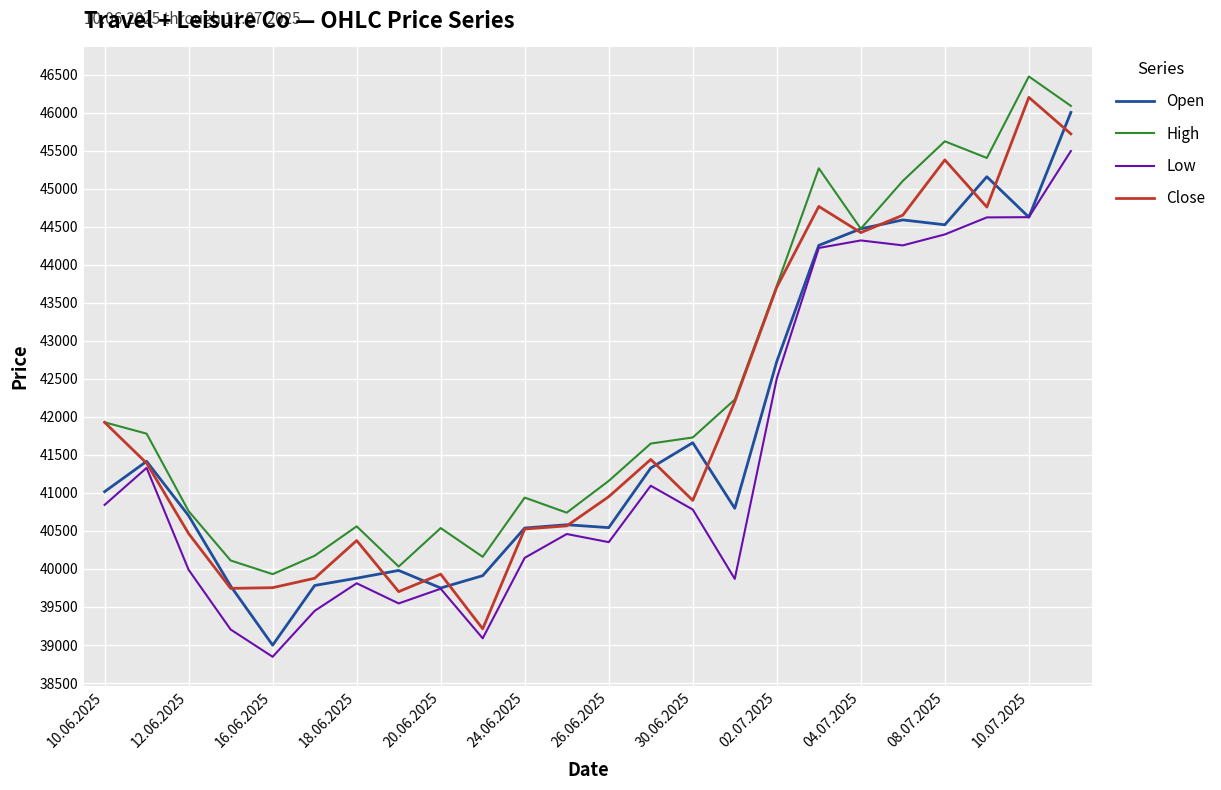

What is the minimum value for High?

39932